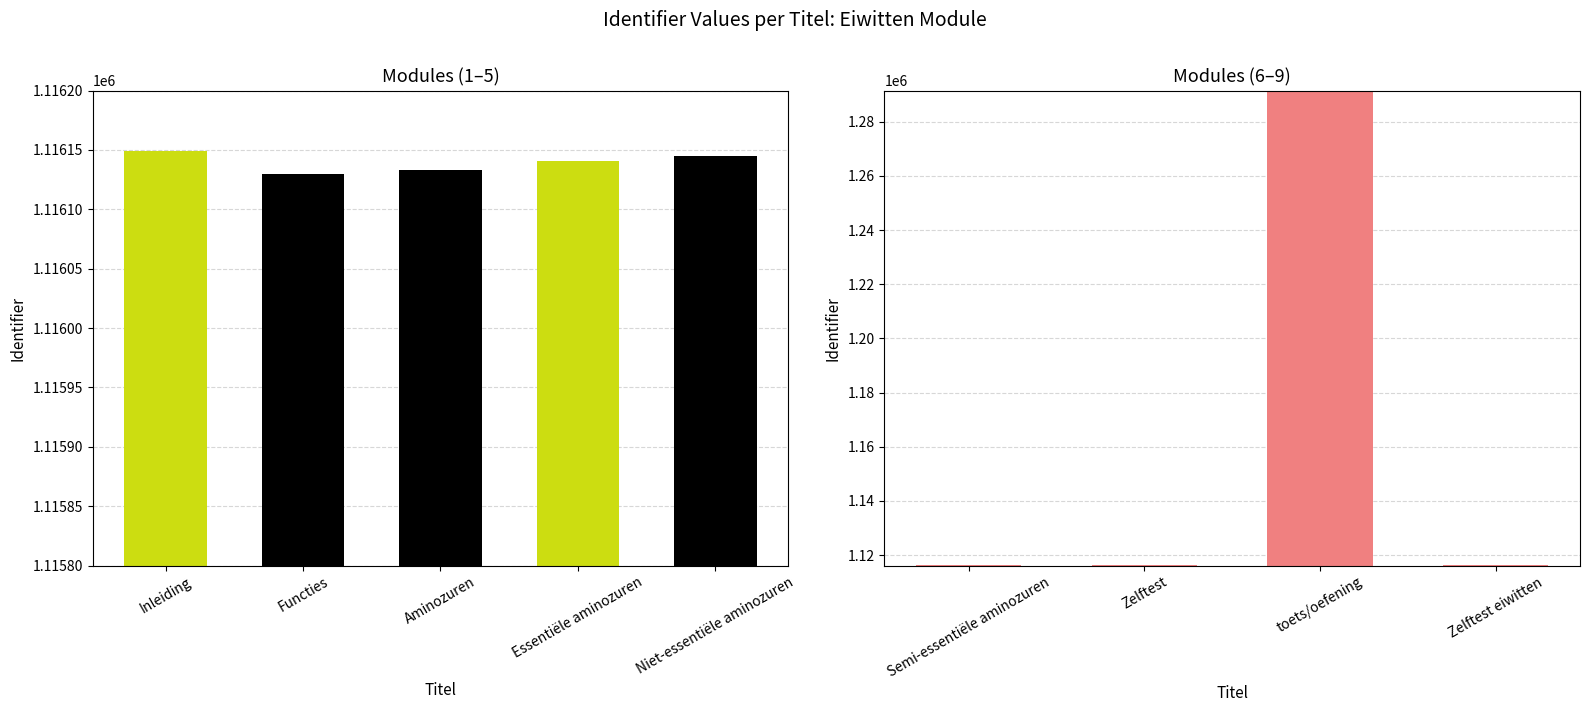

What is the sum of the values at Essentiële aminozuren and Semi-essentiële aminozuren?

2232285